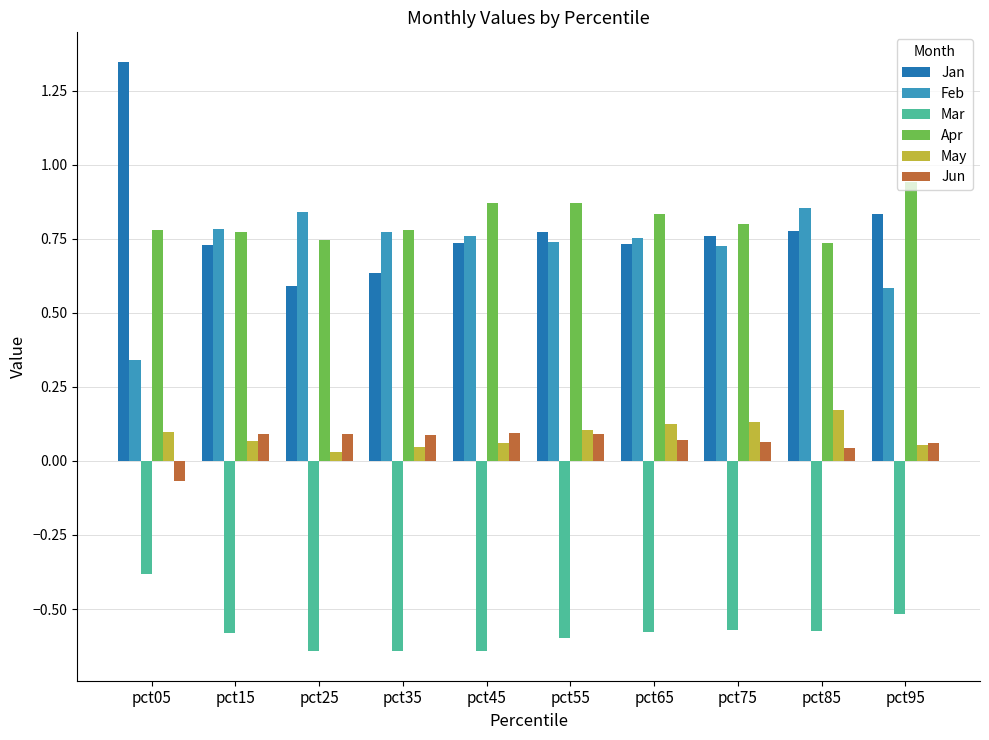

What is the highest value of the Mar series?

-0.4